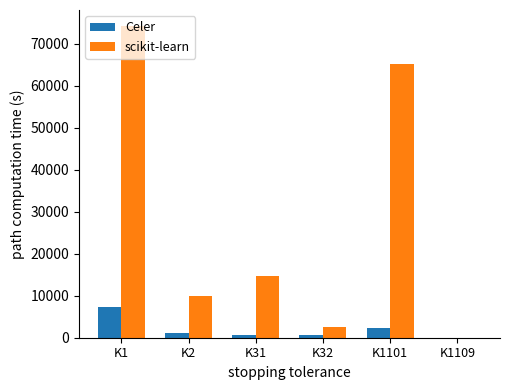

What are all the series names shown in the legend?

Celer, scikit-learn